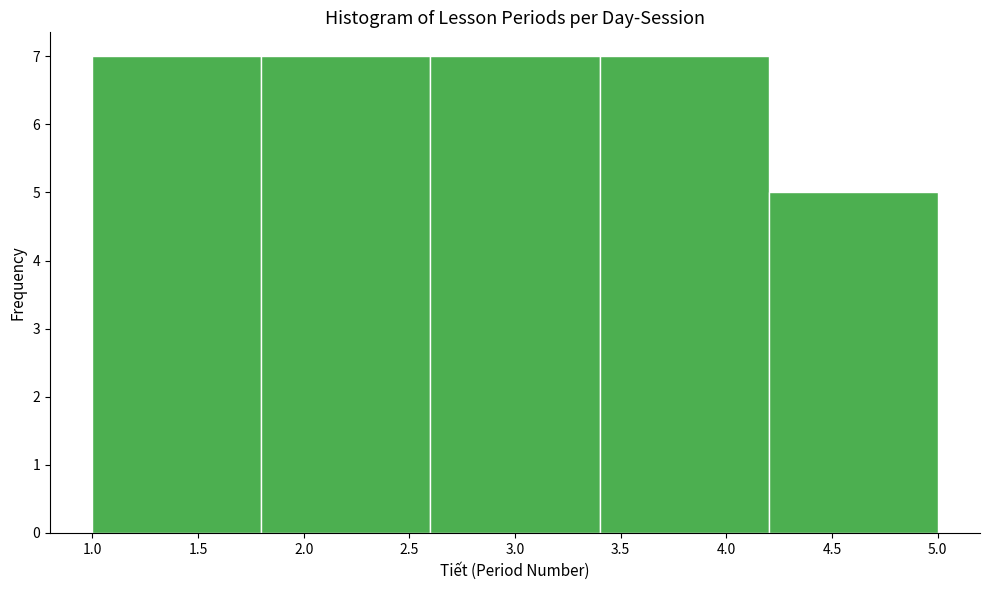

Reading left to right, transcribe this chart: for each bar, give the range it covers on the x-axis and its height. The values are not printed on the chart, so give them approximately, as read against the axis.

1.0 to 1.8: 7
1.8 to 2.6: 7
2.6 to 3.4: 7
3.4 to 4.2: 7
4.2 to 5.0: 5